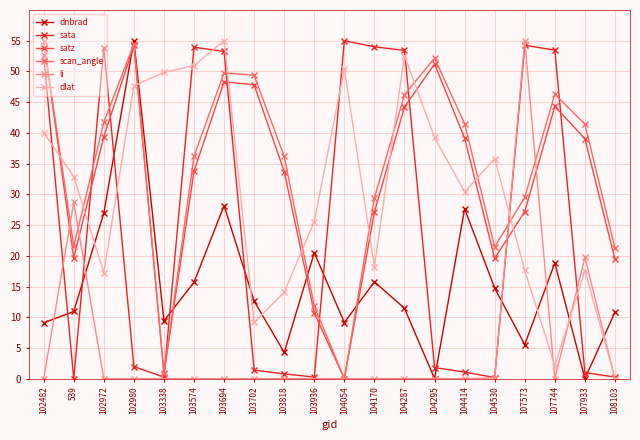

What is the label of the 17th point from the left?

107573